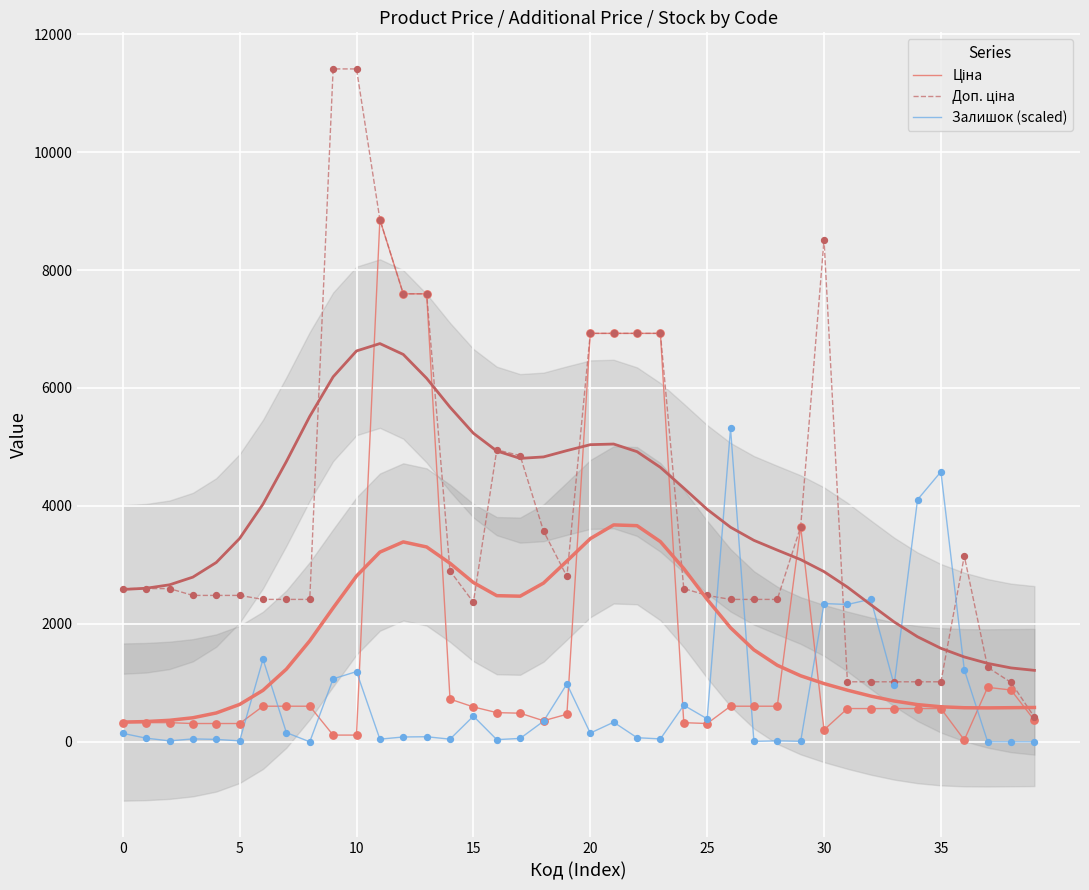

Which series contains the lowest Y value?

Залишок (scaled)